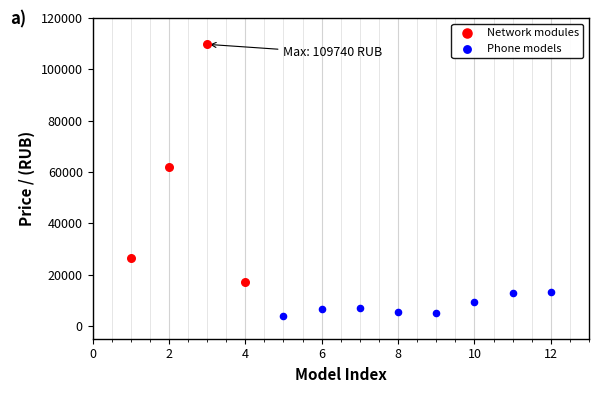

Which series has the widest spread of Y values?

Network modules